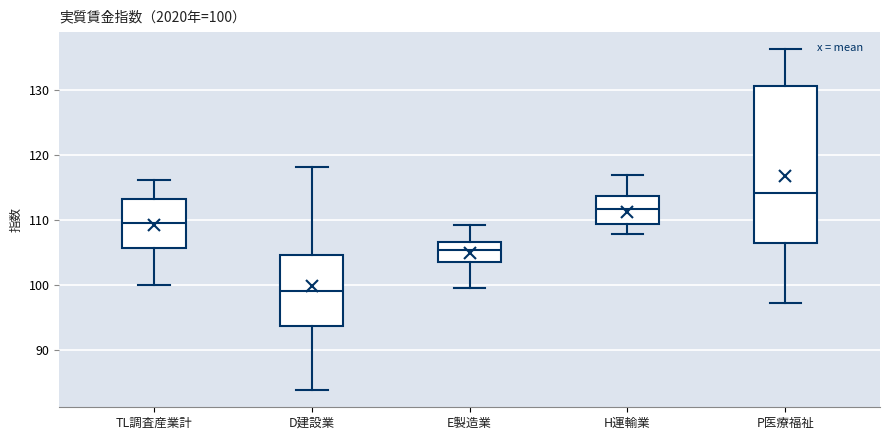

Comparing the boxes themselves (not the whiskers), which one is the tallest?

P医療福祉